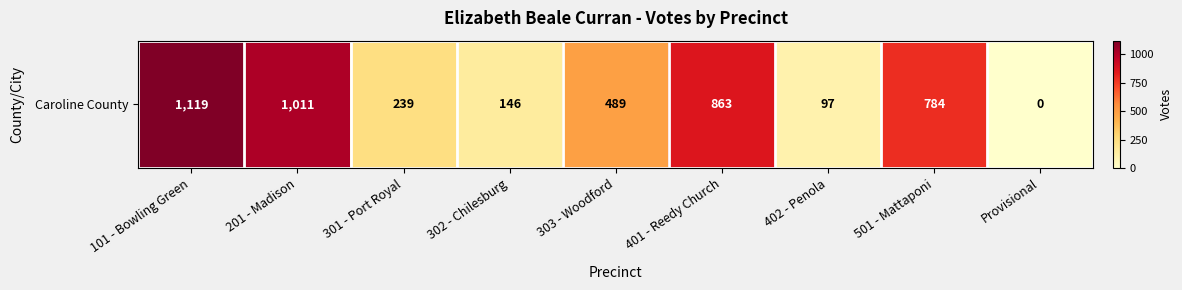

Rank the categories by value from highest to lowest.

101 - Bowling Green, 201 - Madison, 401 - Reedy Church, 501 - Mattaponi, 303 - Woodford, 301 - Port Royal, 302 - Chilesburg, 402 - Penola, Provisional